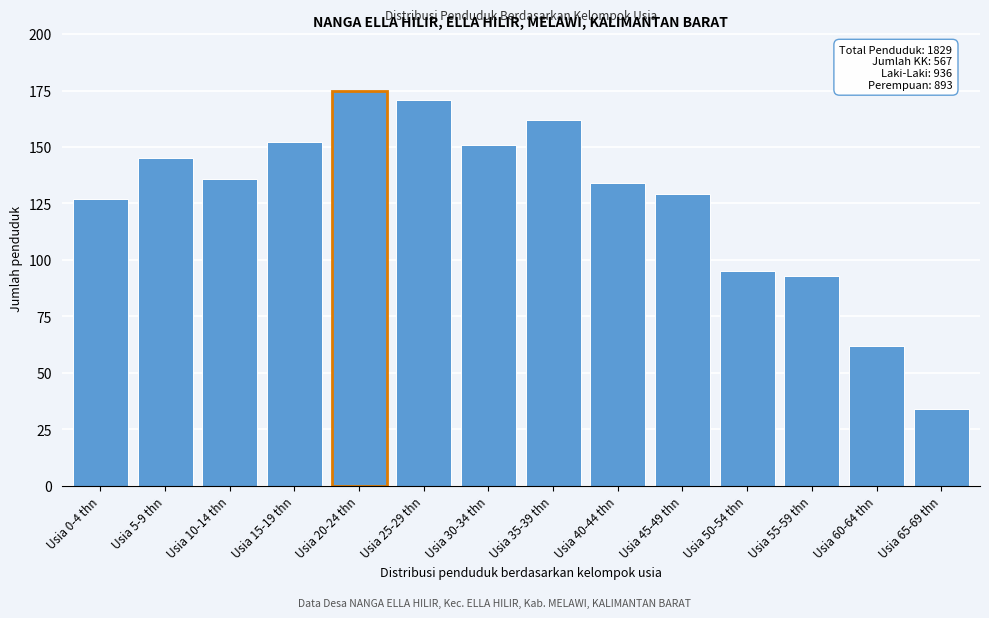

Reading right to left, list all the values displayed in this chart.

34	62	93	95	129	134	162	151	171	175	152	136	145	127